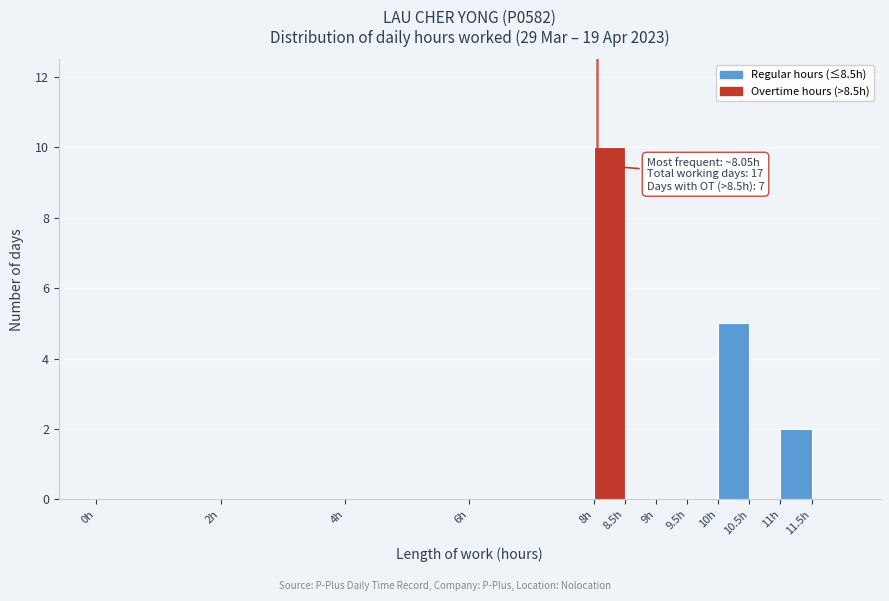

Over which range of the x-axis is the bar tallest?

8.0 to 8.5